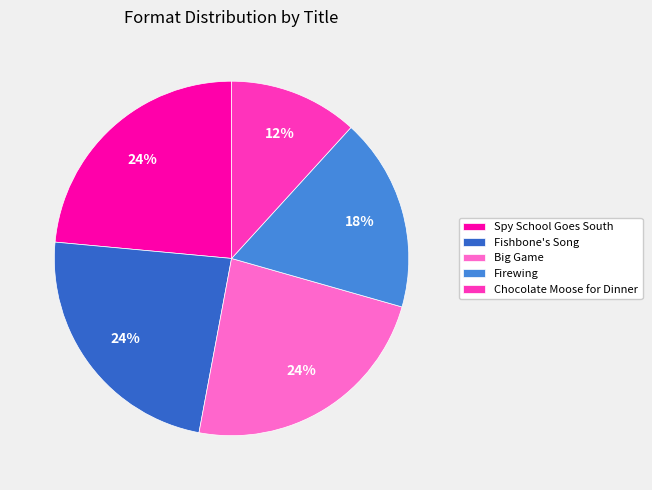

True or false: Big Game accounts for 9% of the total.

False